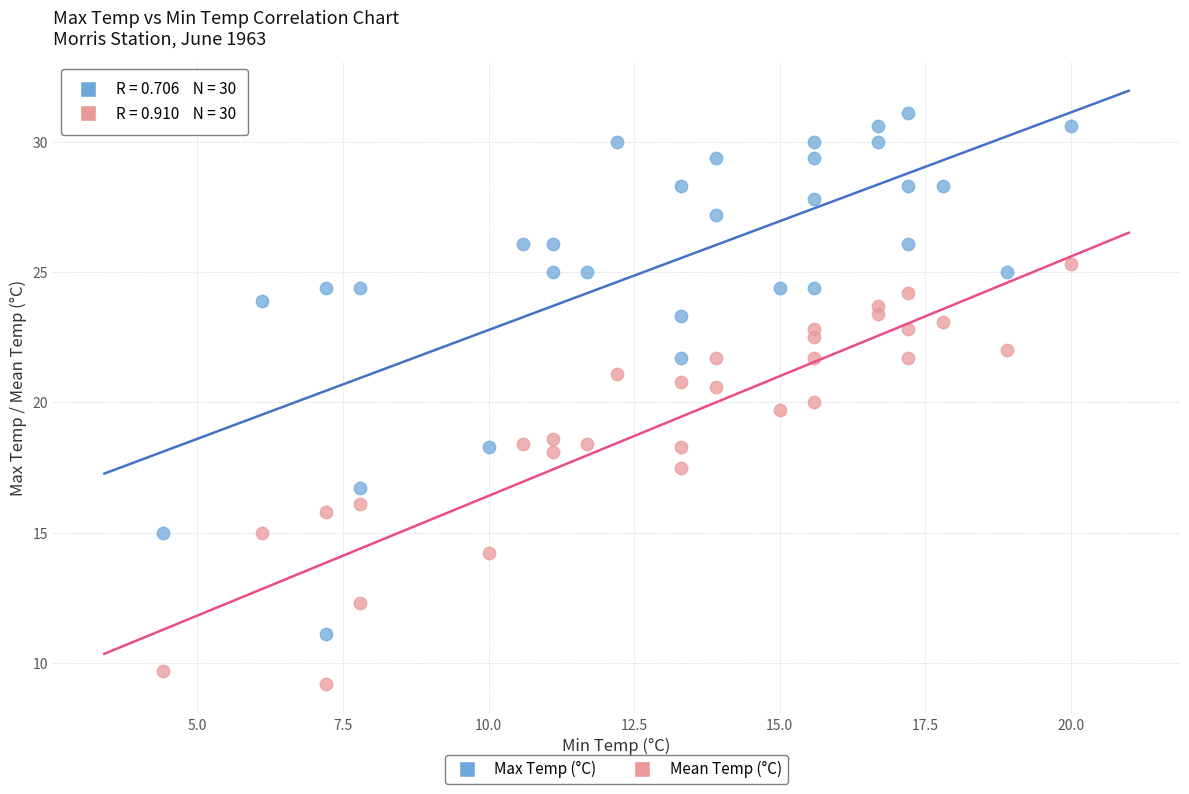

Which series has the widest spread of Y values?

Max Temp (°C)